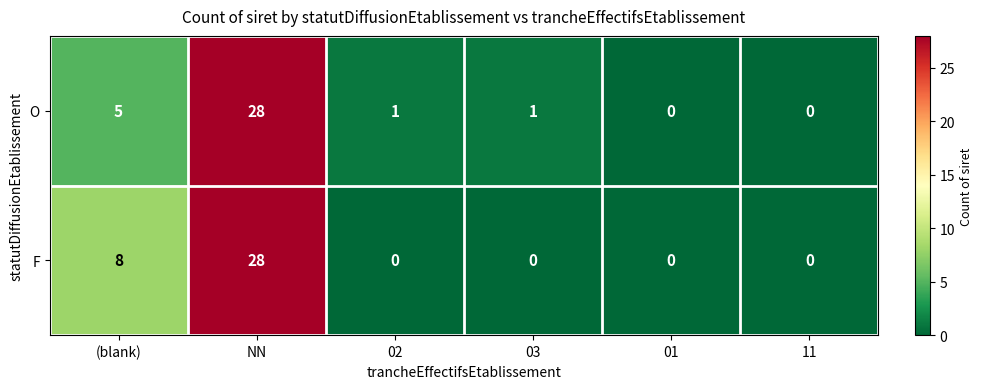

Between NN and 03, which series saw the biggest shift?

F